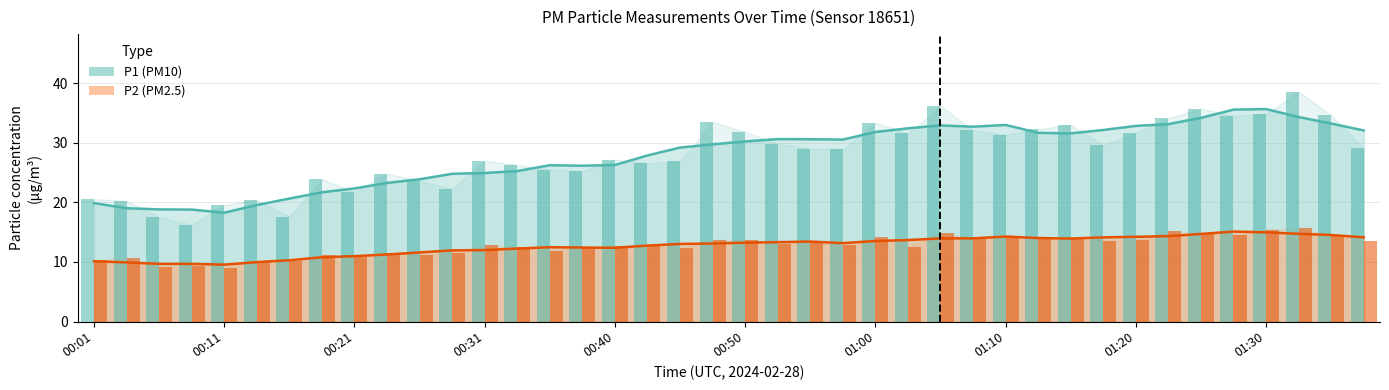

List the series in order of their peak value, highest first.

P1 (PM10), P2 (PM2.5)